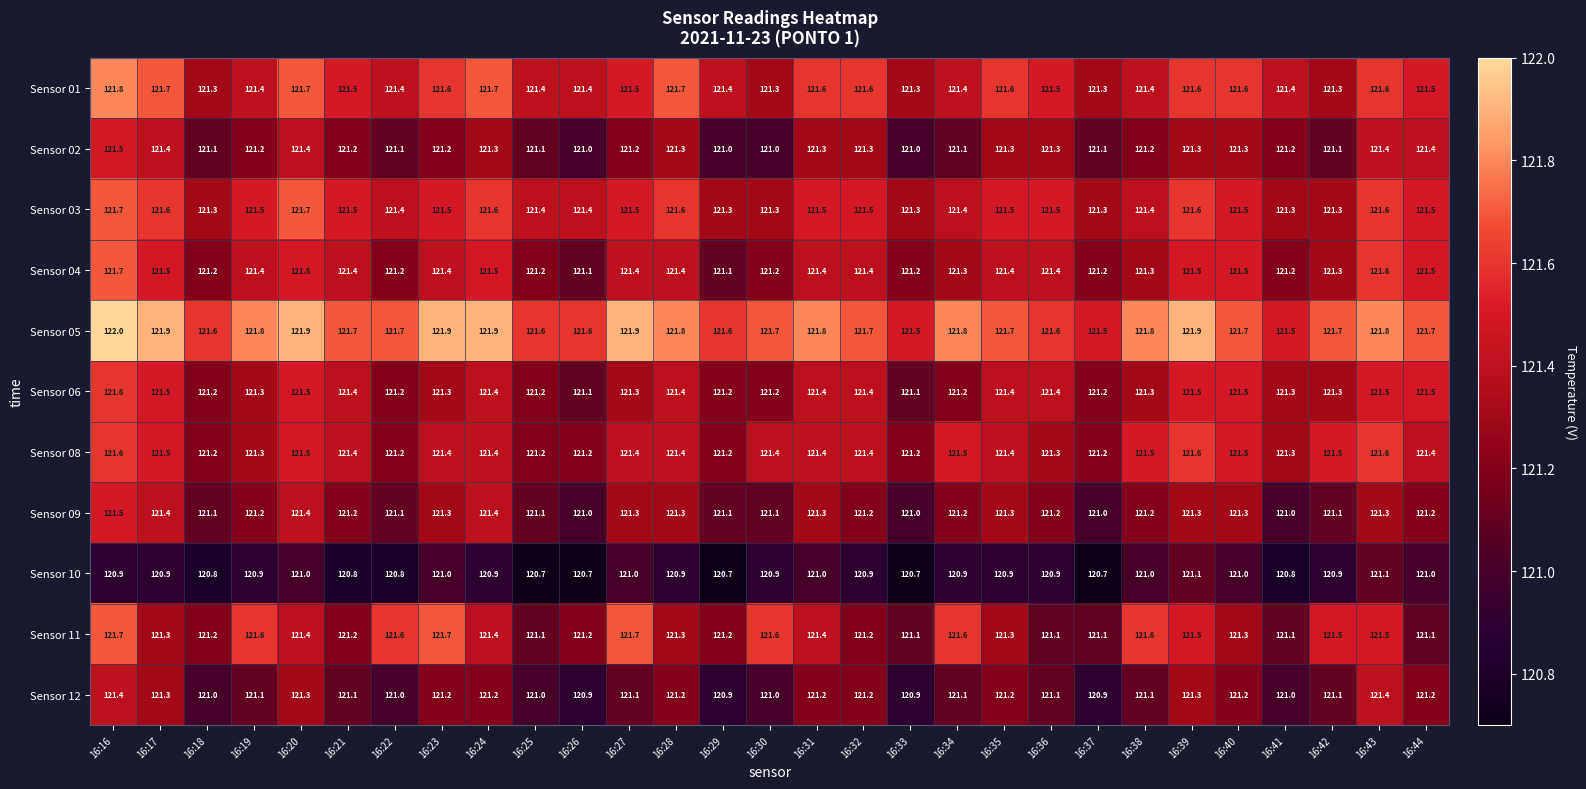

What is the highest value of the Sensor 12 series?

121.4